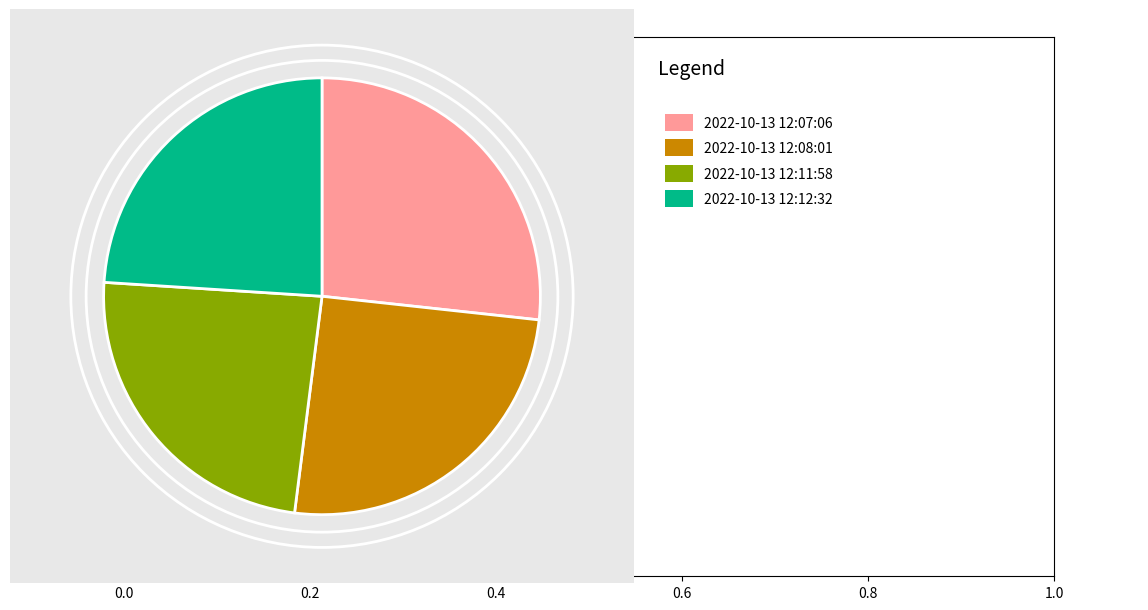

Does any single category account for the majority?

No